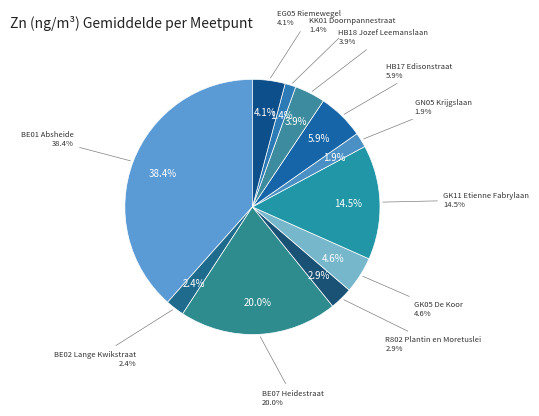

To the nearest percent, what is the difference between the HB17 Edisonstraat and HB18 Jozef Leemanslaan slice percentages?

2%